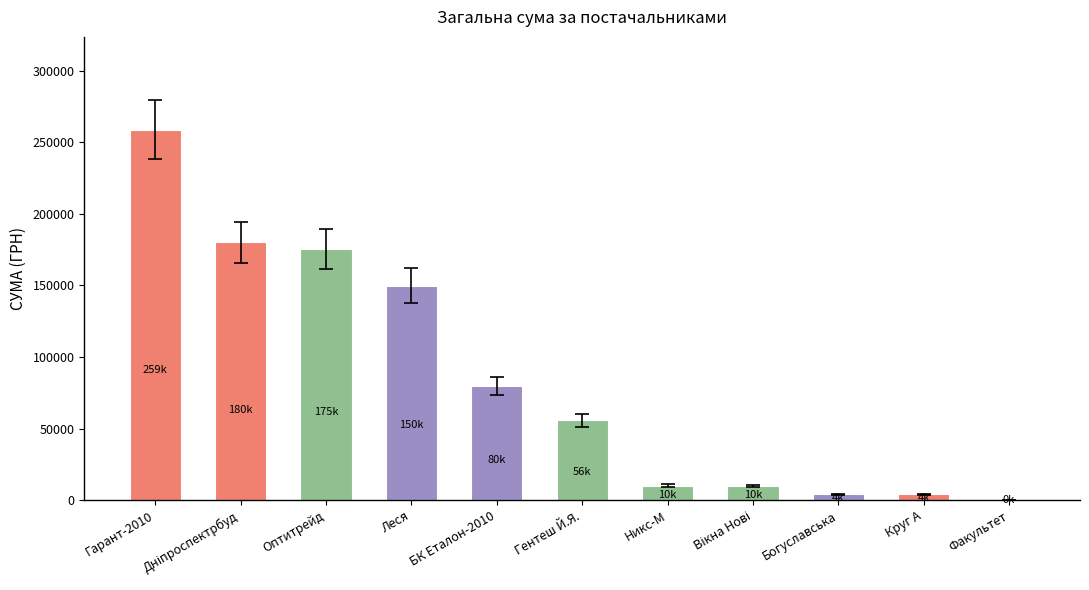

Which label corresponds to the largest value in the chart?

Гарант-2010